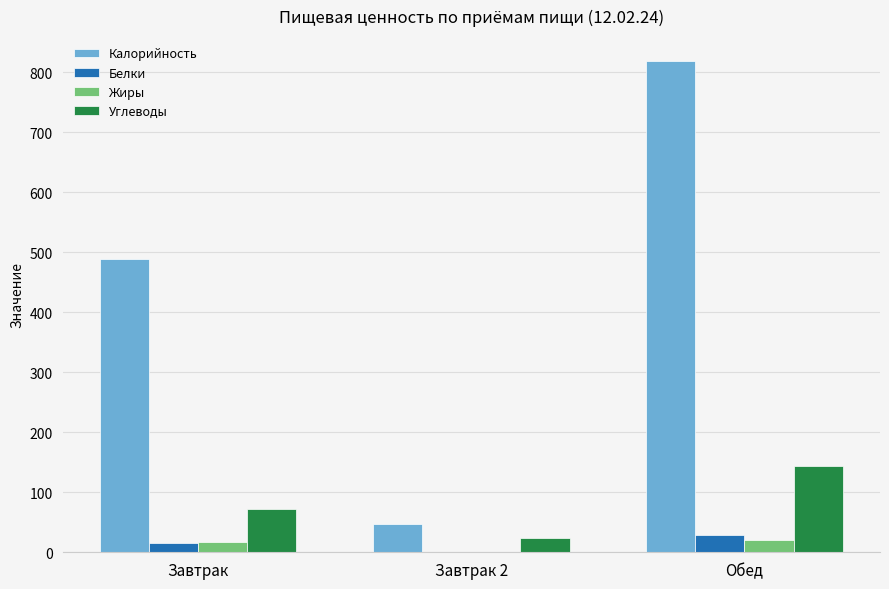

Read the Жиры value at Обед.

20.6